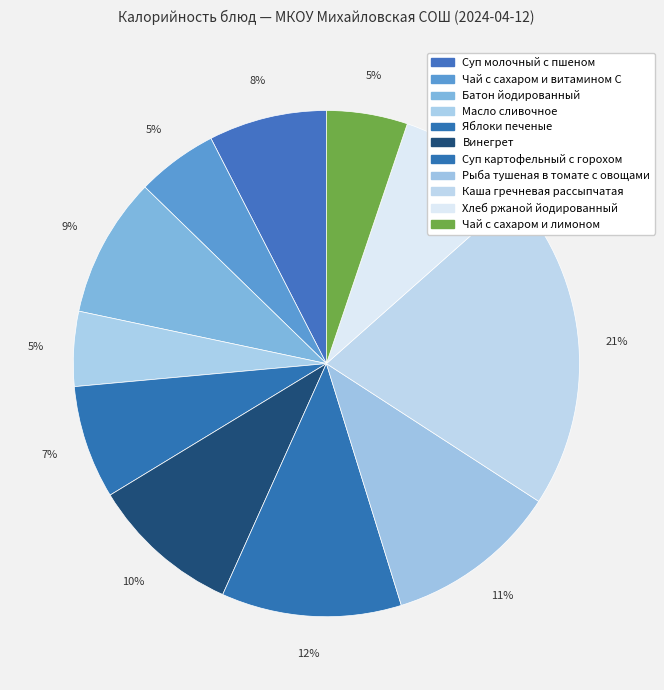

Which category has the biggest portion of the pie?

Каша гречневая рассыпчатая